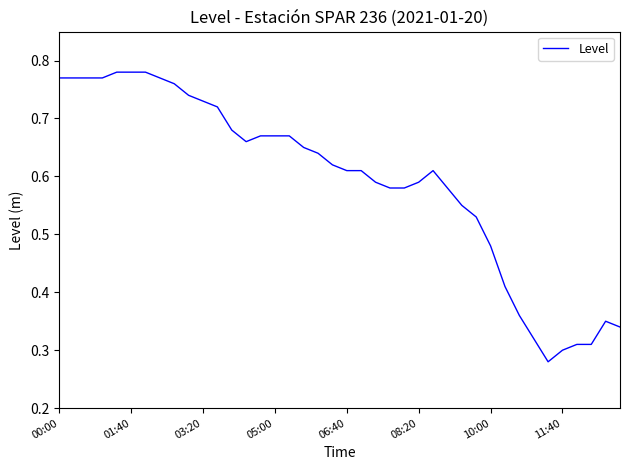

Where is the data nearest to the value 0?

34